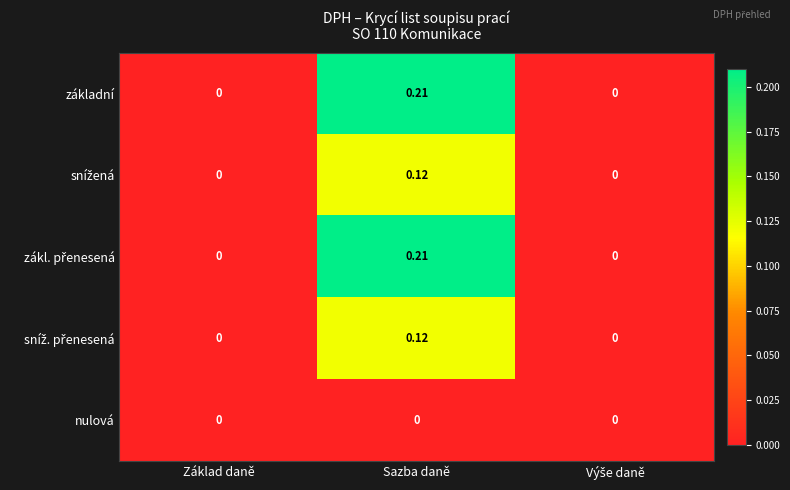

Which label corresponds to the largest value in the chart?

Sazba daně